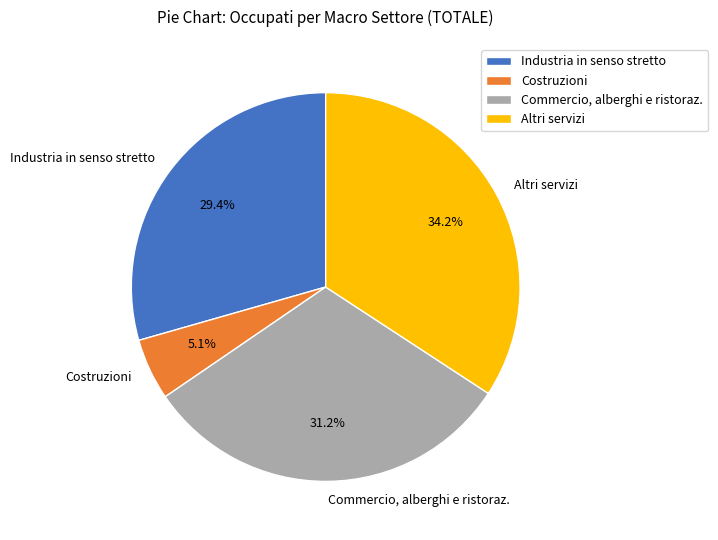

How many segments does this pie chart have?

4